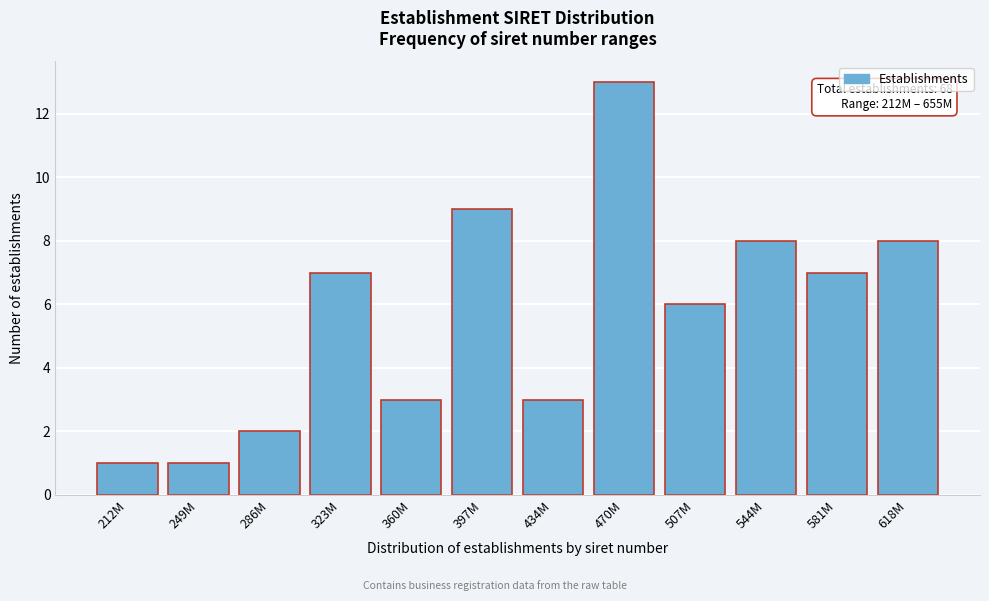

Reading left to right, extract all data points from this chart.

212M=1	249M=1	286M=2	323M=7	360M=3	397M=9	434M=3	470M=13	507M=6	544M=8	581M=7	618M=8